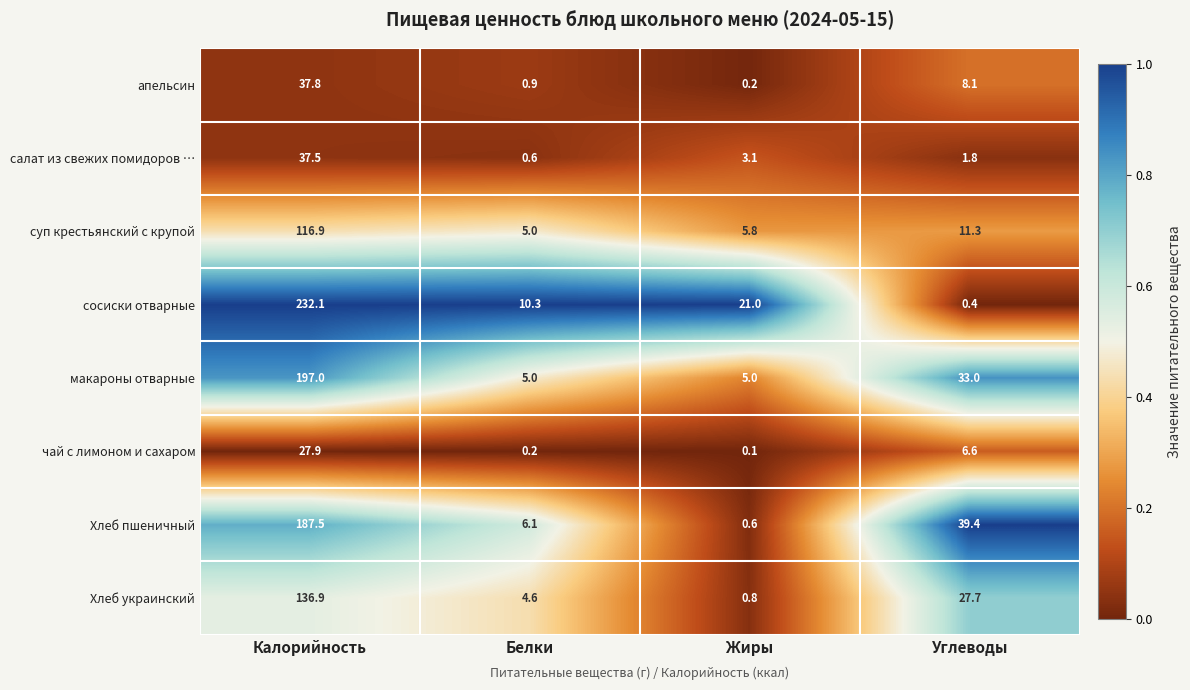

True or false: Хлеб украинский has a value of 4.6 at Белки.

True